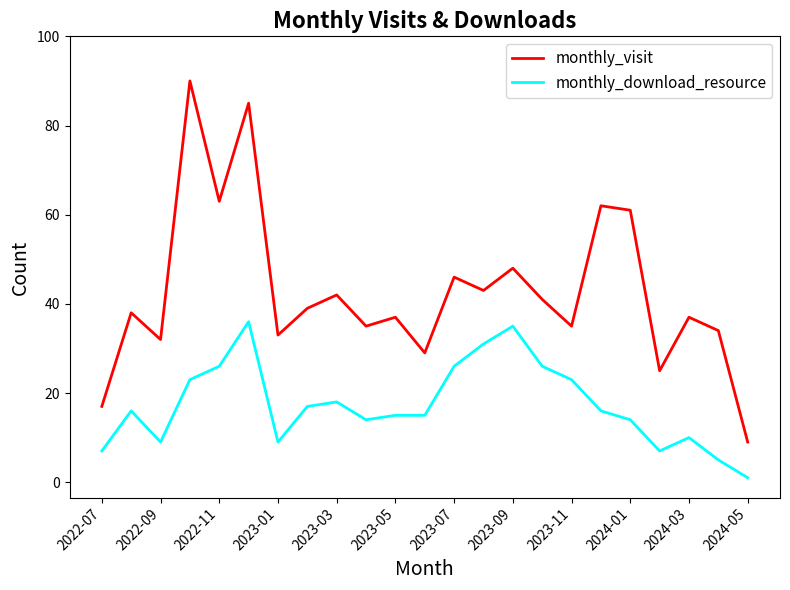

Which series has the widest spread of values?

monthly_visit